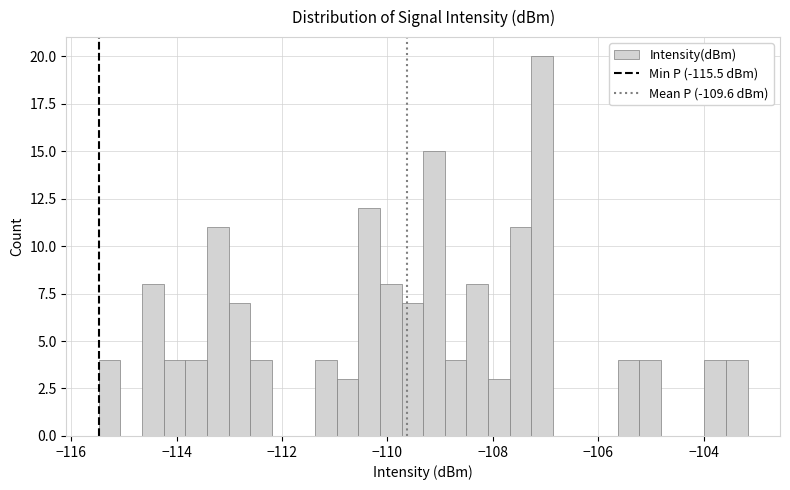

Read against the x-axis, roughly where is the centre of the tallest bar?

-107.0